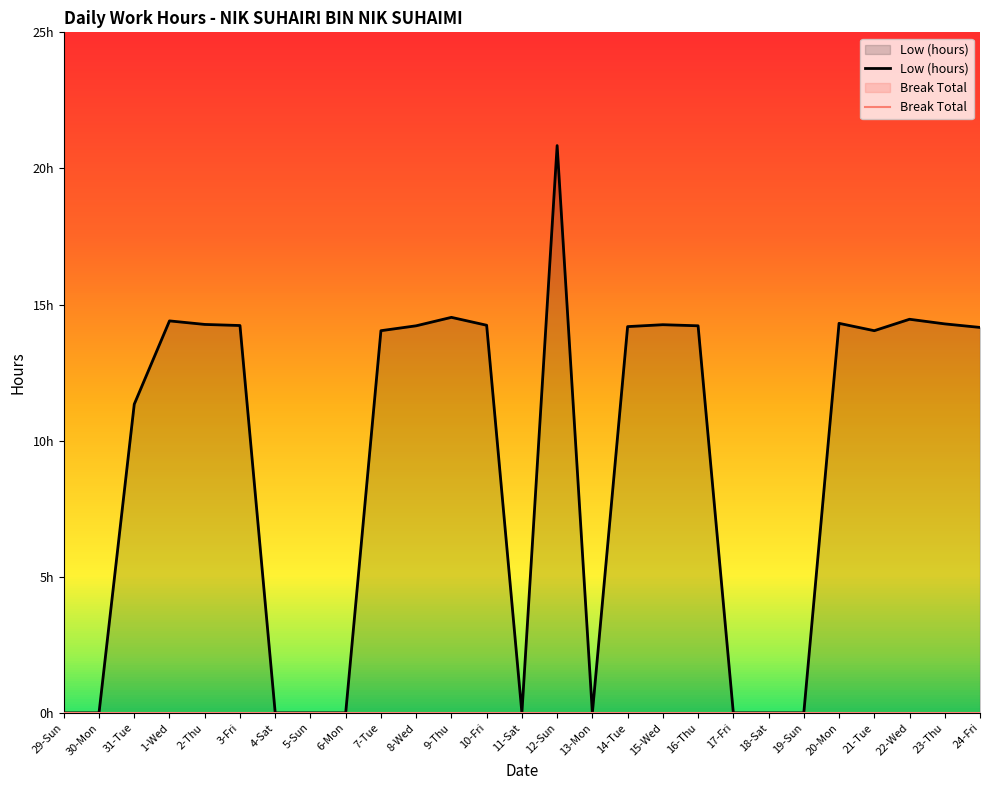

In Low (hours), how many points are lower than both neighbors (excluding endpoints)?

3